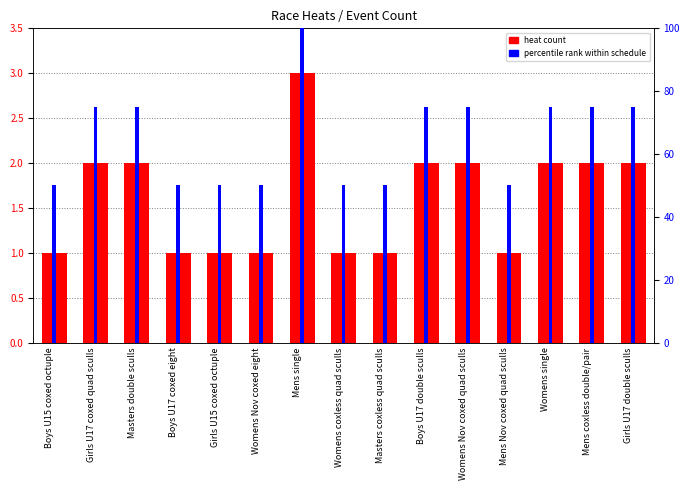

List the labels in order of value, smallest first.

Boys U15 coxed octuple, Boys U17 coxed eight, Girls U15 coxed octuple, Womens Nov coxed eight, Womens coxless quad sculls, Masters coxless quad sculls, Mens Nov coxed quad sculls, Girls U17 coxed quad sculls, Masters double sculls, Boys U17 double sculls, Womens Nov coxed quad sculls, Womens single, Mens coxless double/pair, Girls U17 double sculls, Mens single